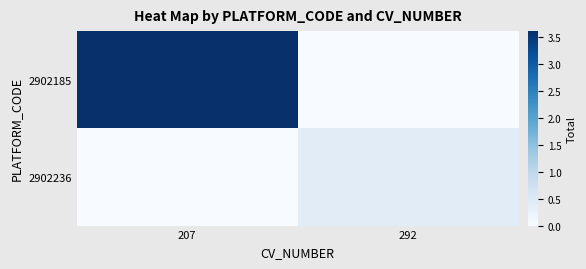

Rank the series by their average value, from lowest to highest.

2902236, 2902185